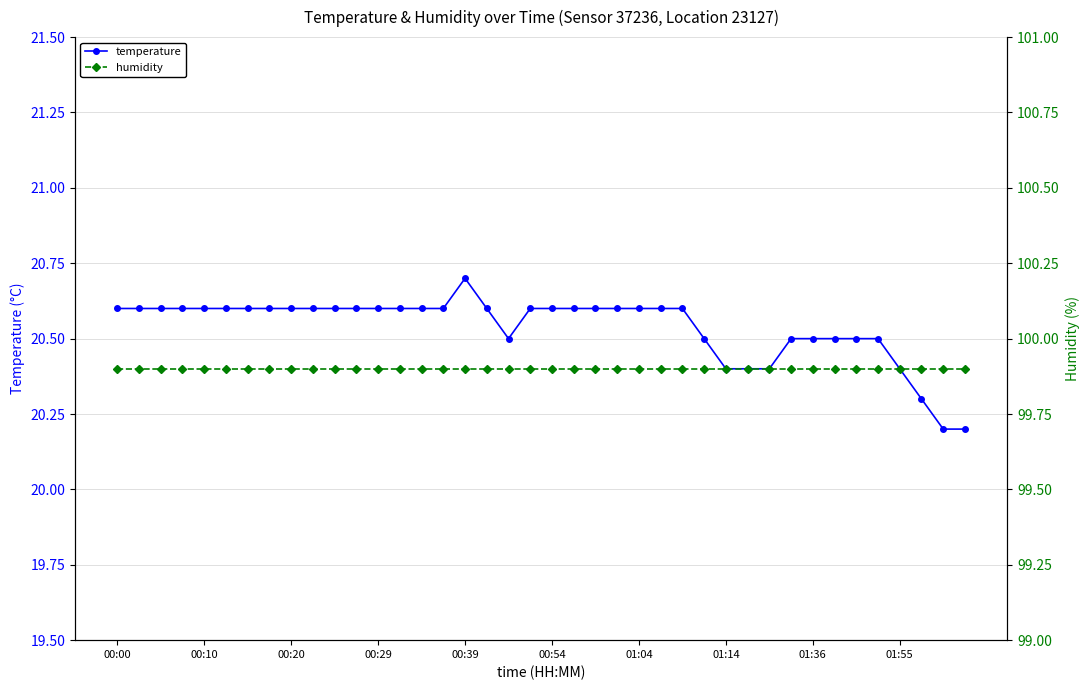

Reading left to right, extract all data points from this chart.

temperature: 20.6	20.6	20.6	20.6	20.6	20.6	20.6	20.6	20.6	20.6	20.6	20.6	20.6	20.6	20.6	20.6	20.7	20.6	20.5	20.6	20.6	20.6	20.6	20.6	20.6	20.6	20.6	20.5	20.4	20.4	20.4	20.5	20.5	20.5	20.5	20.5	20.4	20.3	20.2	20.2
humidity: 99.9	99.9	99.9	99.9	99.9	99.9	99.9	99.9	99.9	99.9	99.9	99.9	99.9	99.9	99.9	99.9	99.9	99.9	99.9	99.9	99.9	99.9	99.9	99.9	99.9	99.9	99.9	99.9	99.9	99.9	99.9	99.9	99.9	99.9	99.9	99.9	99.9	99.9	99.9	99.9